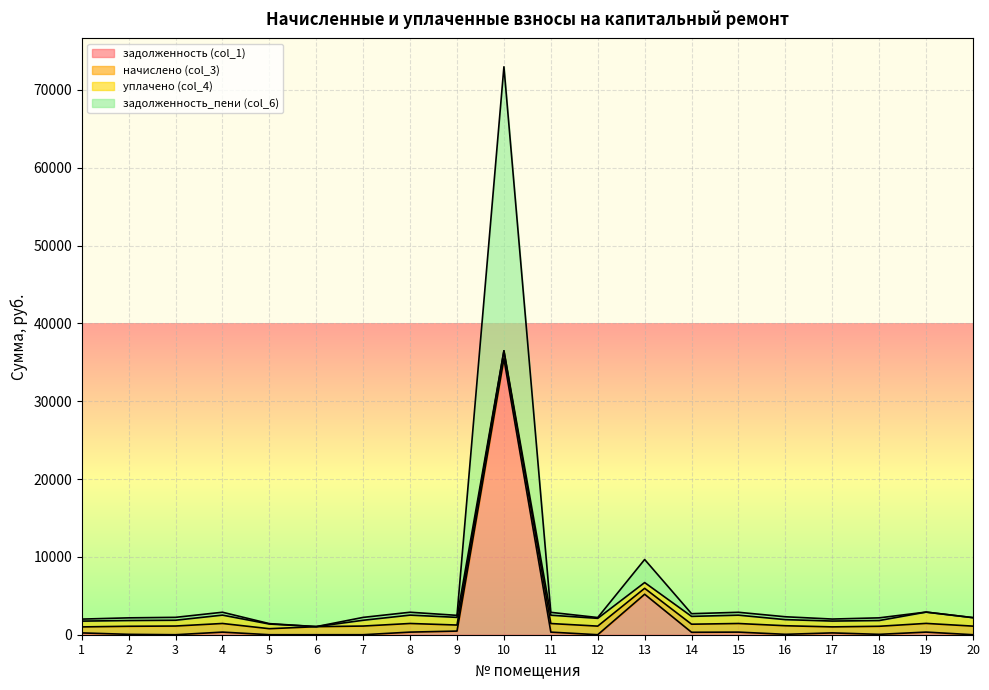

What are all the series names shown in the legend?

задолженность (col_1), начислено (col_3), уплачено (col_4), задолженность_пени (col_6)